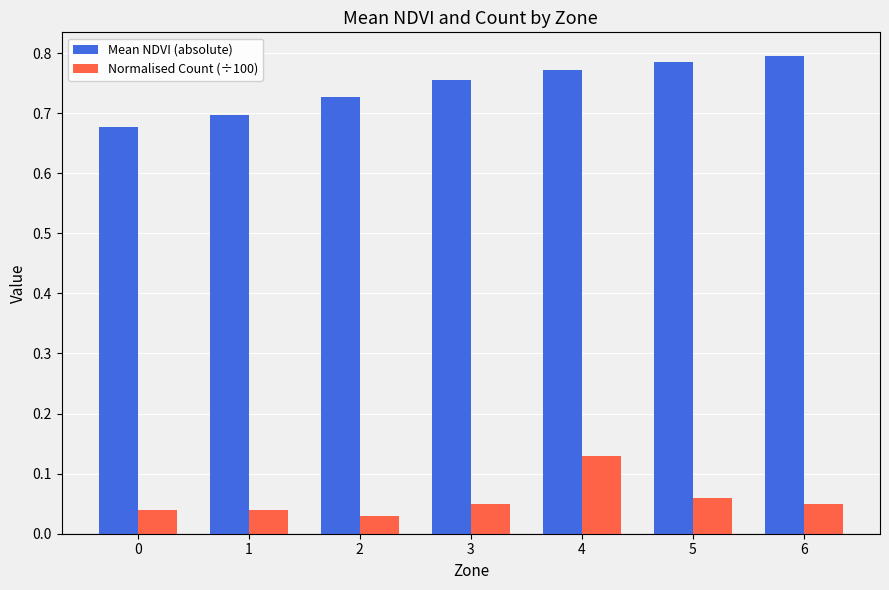

Is it true that Mean NDVI (absolute) equals 0.8 at 6?

True